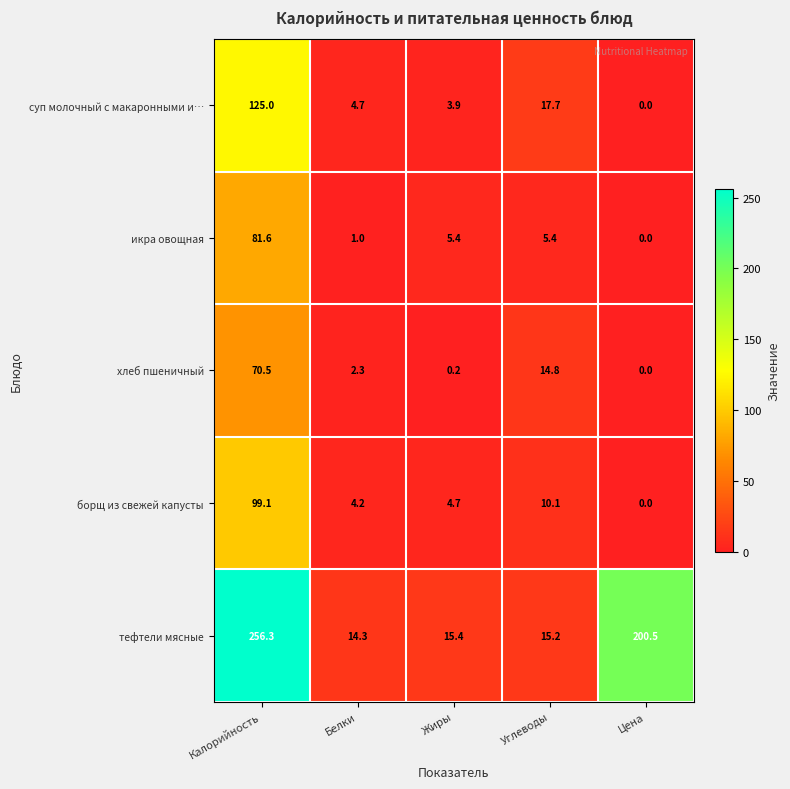

Which category has the highest value in the икра овощная series?

Калорийность